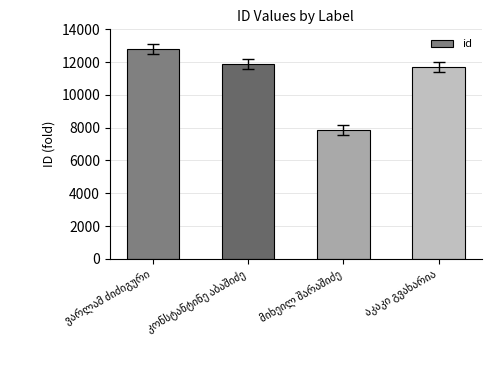

What is the maximum value shown in the chart?

12810